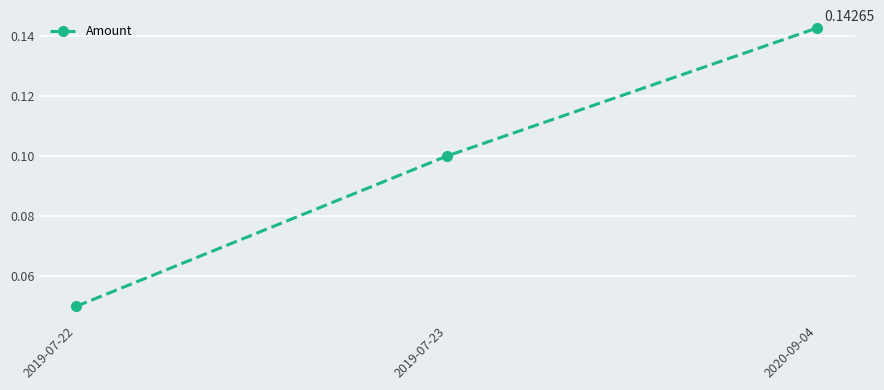

List the labels in order of value, smallest first.

2019-07-22, 2019-07-23, 2020-09-04